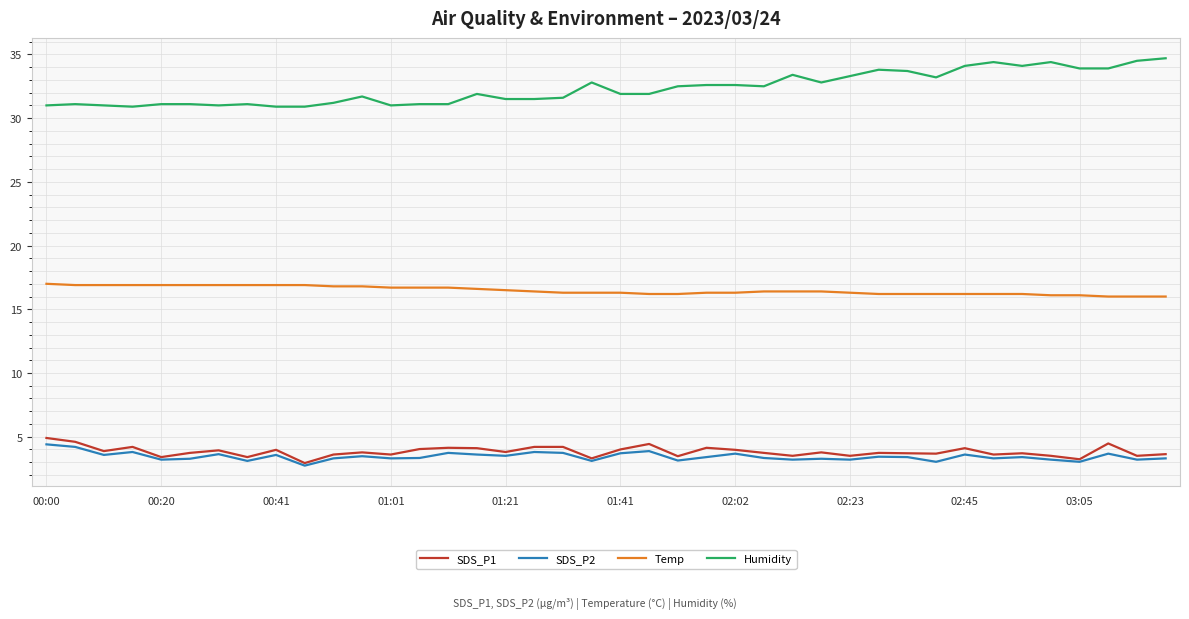

True or false: SDS_P2 and Temp intersect in this chart.

False